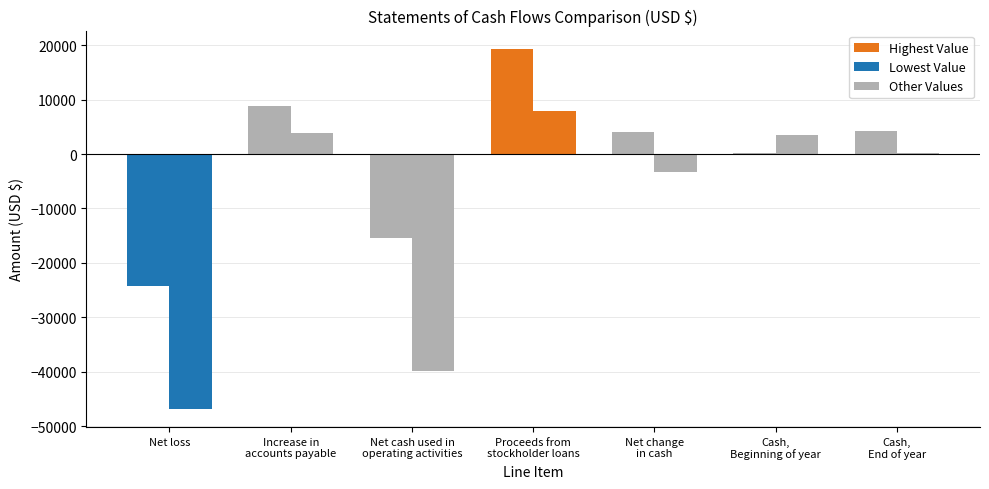

How many bars are there in total?

14